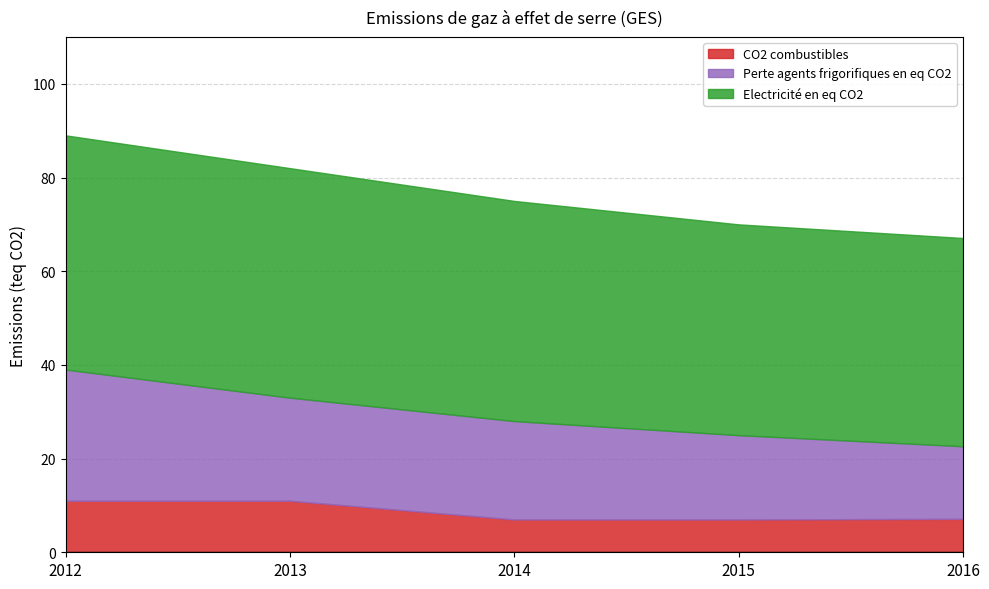

Which series has the widest spread of values?

Perte agents frigorifiques en eq CO2